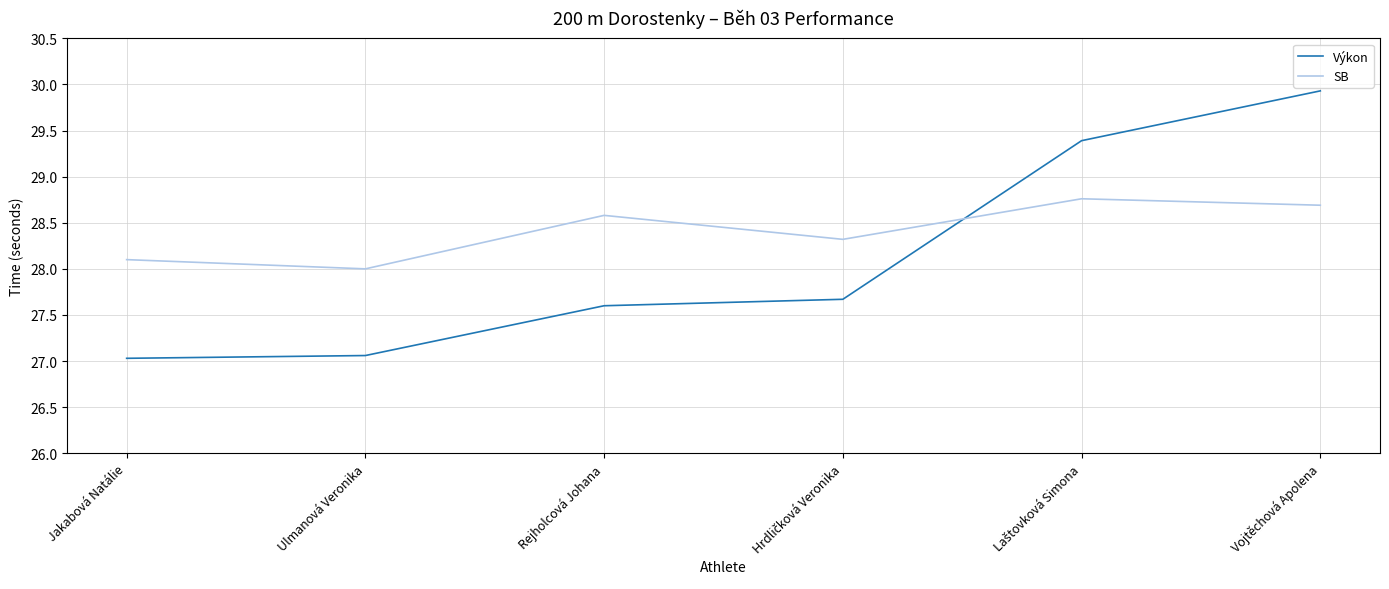

Rank the series by their average value, from lowest to highest.

Výkon, SB